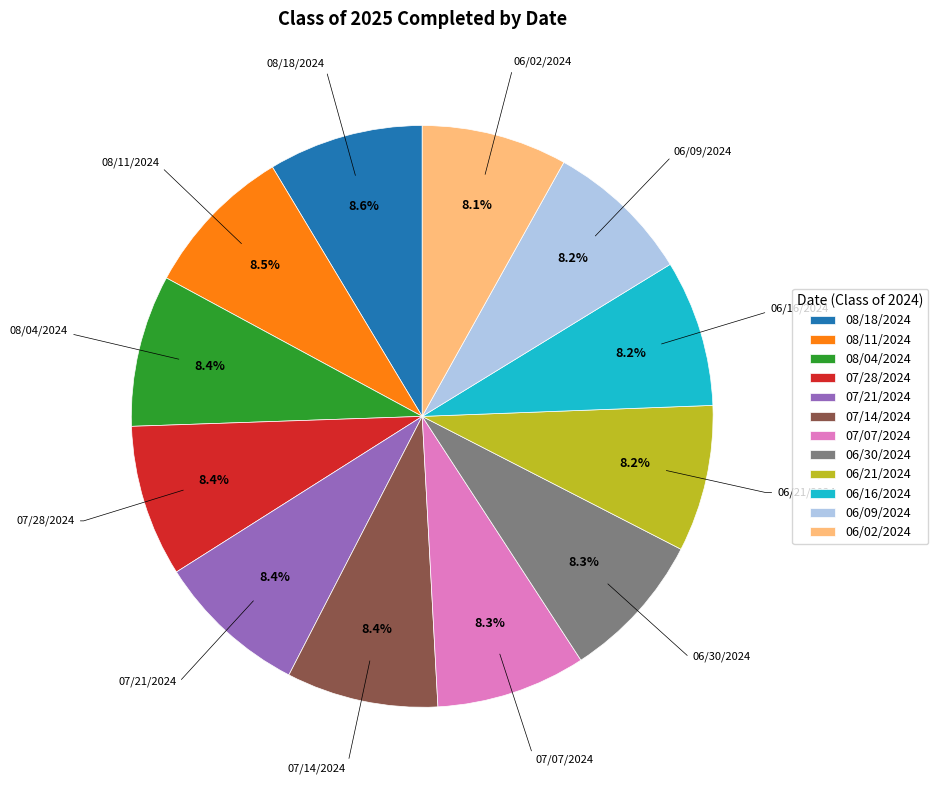

Do 08/04/2024 and 06/30/2024 together represent more than half of the pie?

No